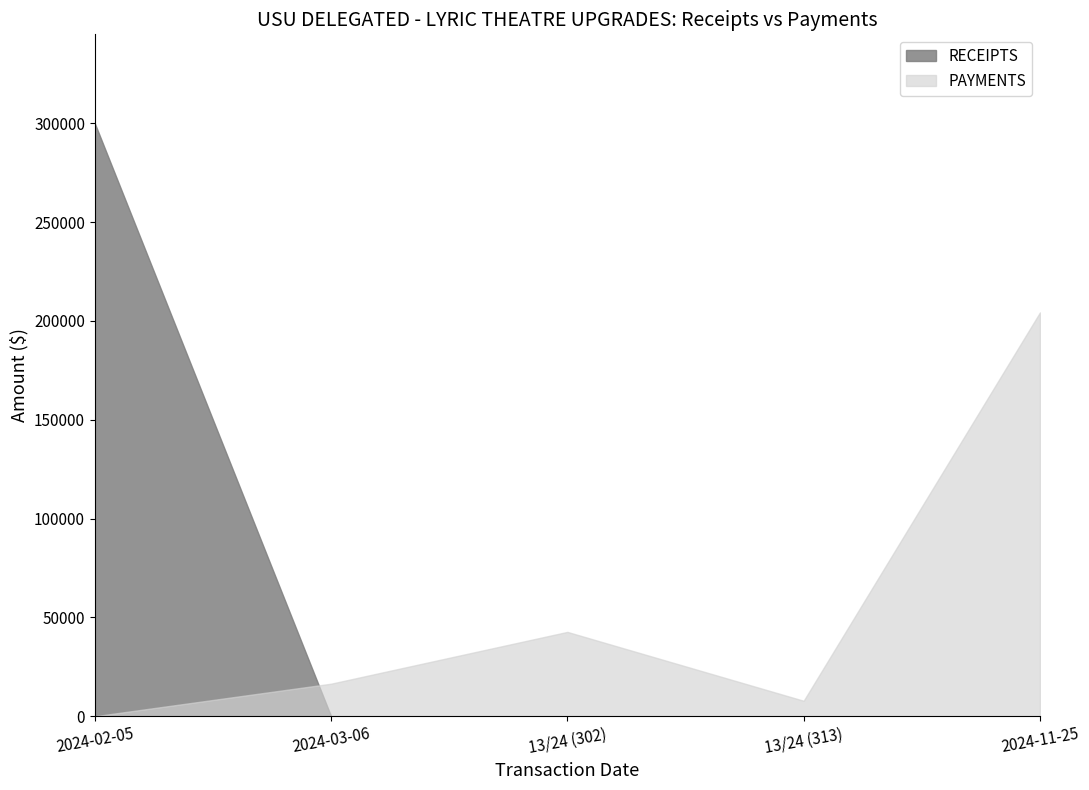

True or false: RECEIPTS and PAYMENTS intersect in this chart.

True